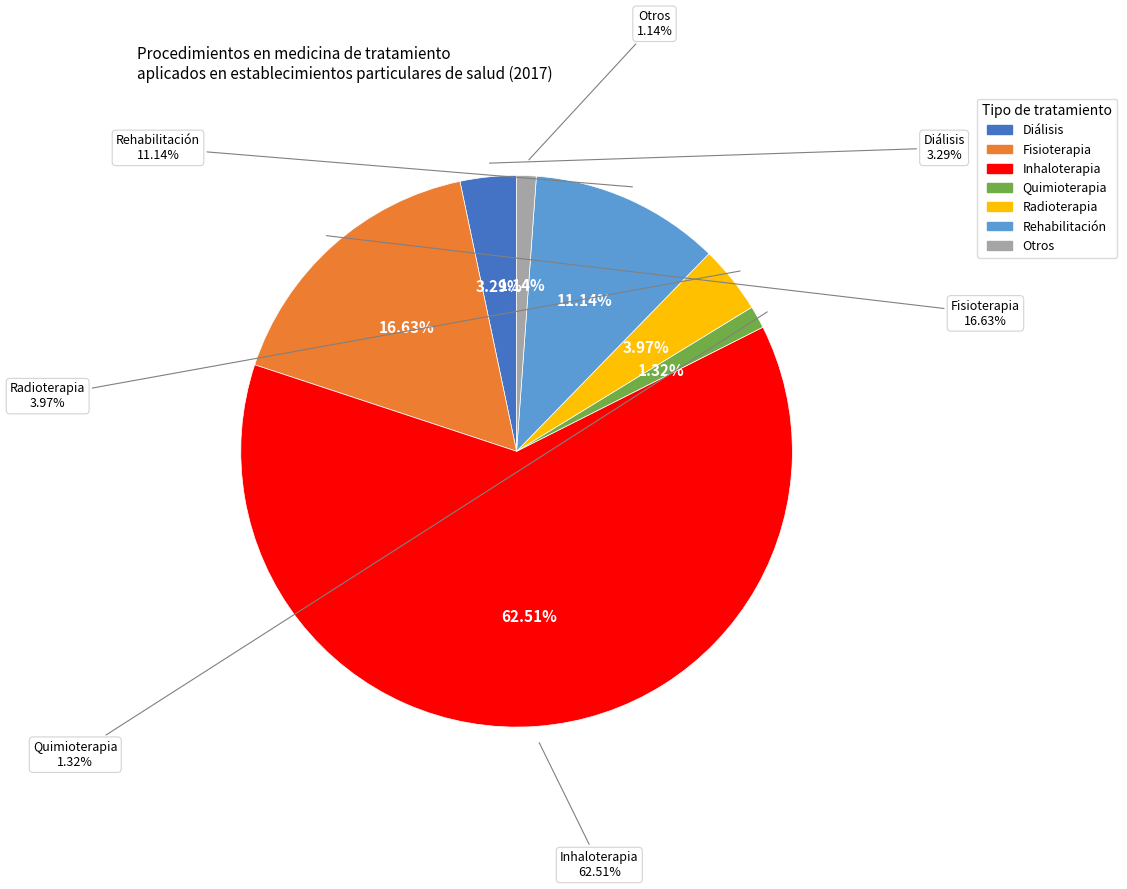

Which slice is the largest?

Inhaloterapia